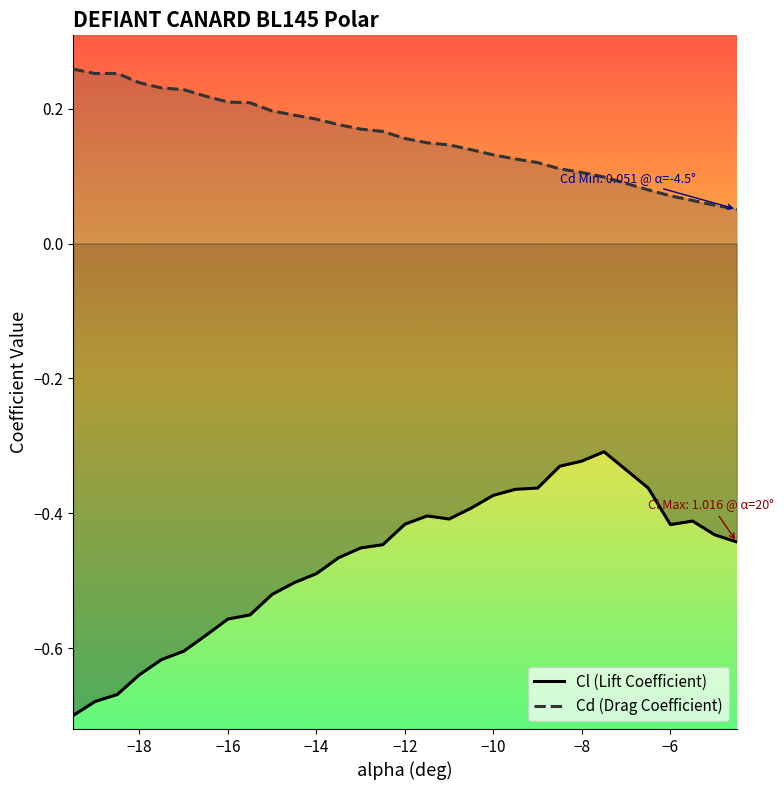

Rank the series by their maximum value, from lowest to highest.

Cl (Lift Coefficient), Cd (Drag Coefficient)